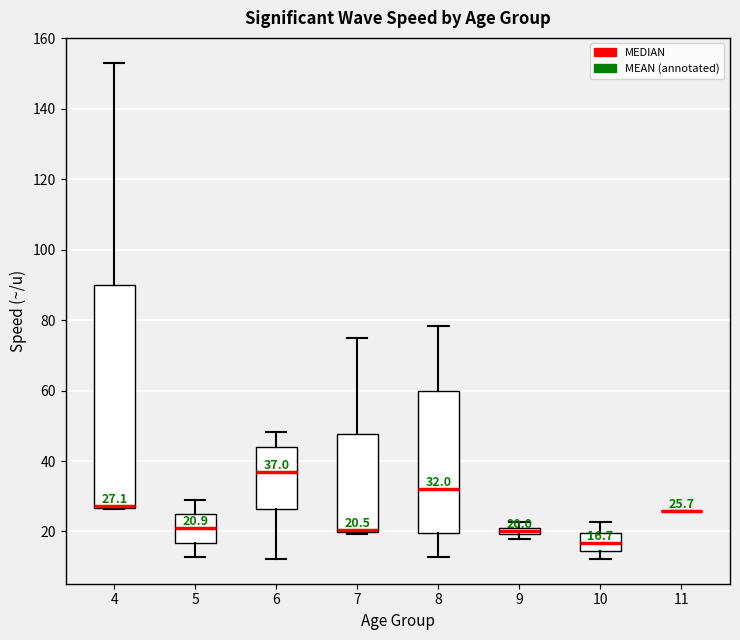

Comparing the boxes themselves (not the whiskers), which one is the tallest?

4